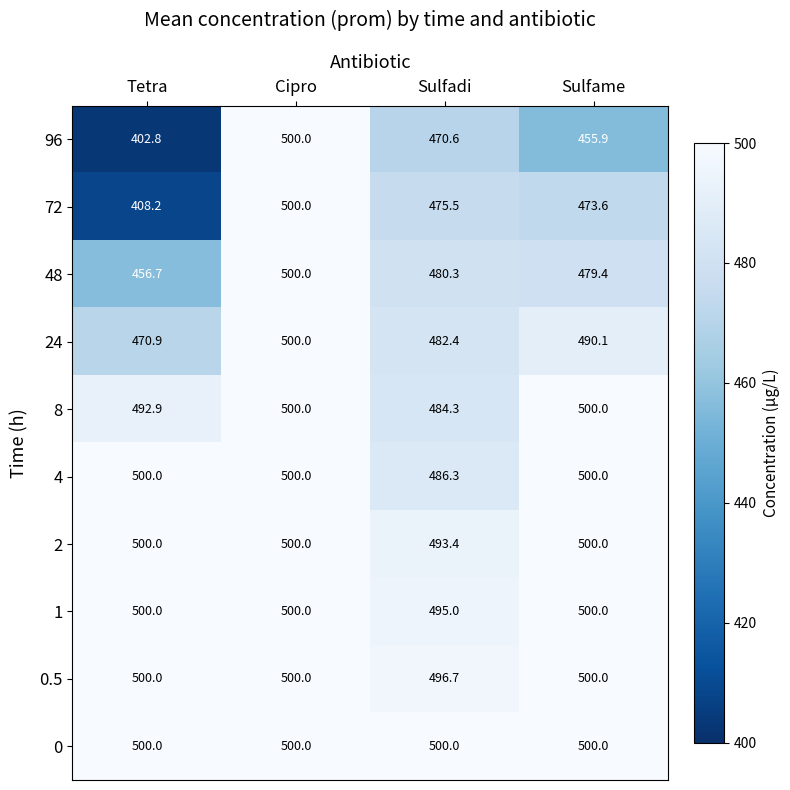

Rank the categories by 48 value from highest to lowest.

Cipro, Sulfadi, Sulfame, Tetra